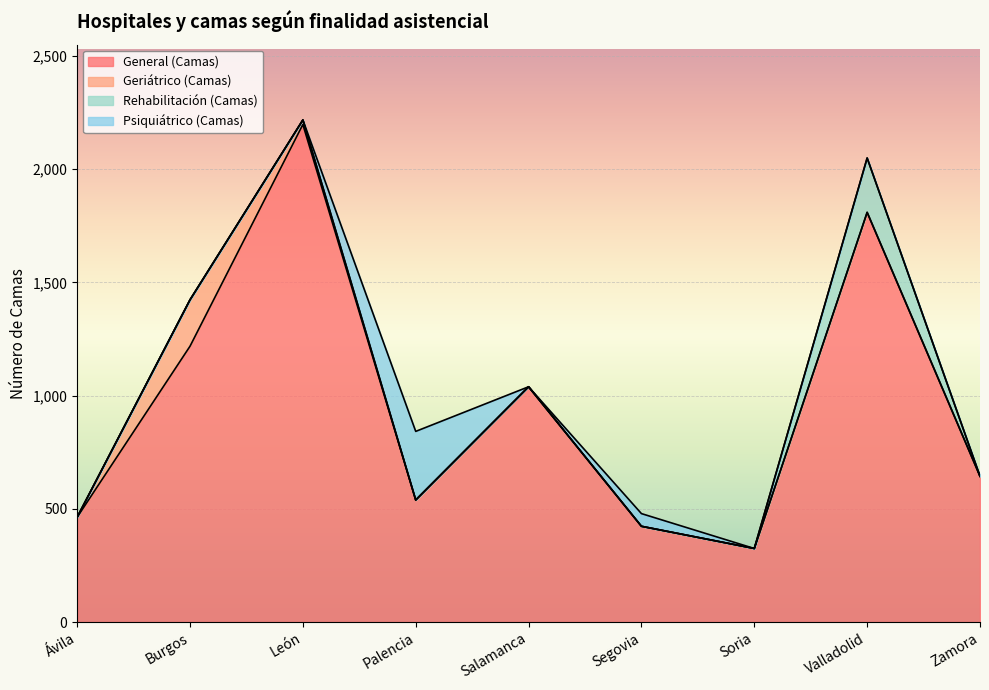

Where is the first local maximum for General (Camas)?

León